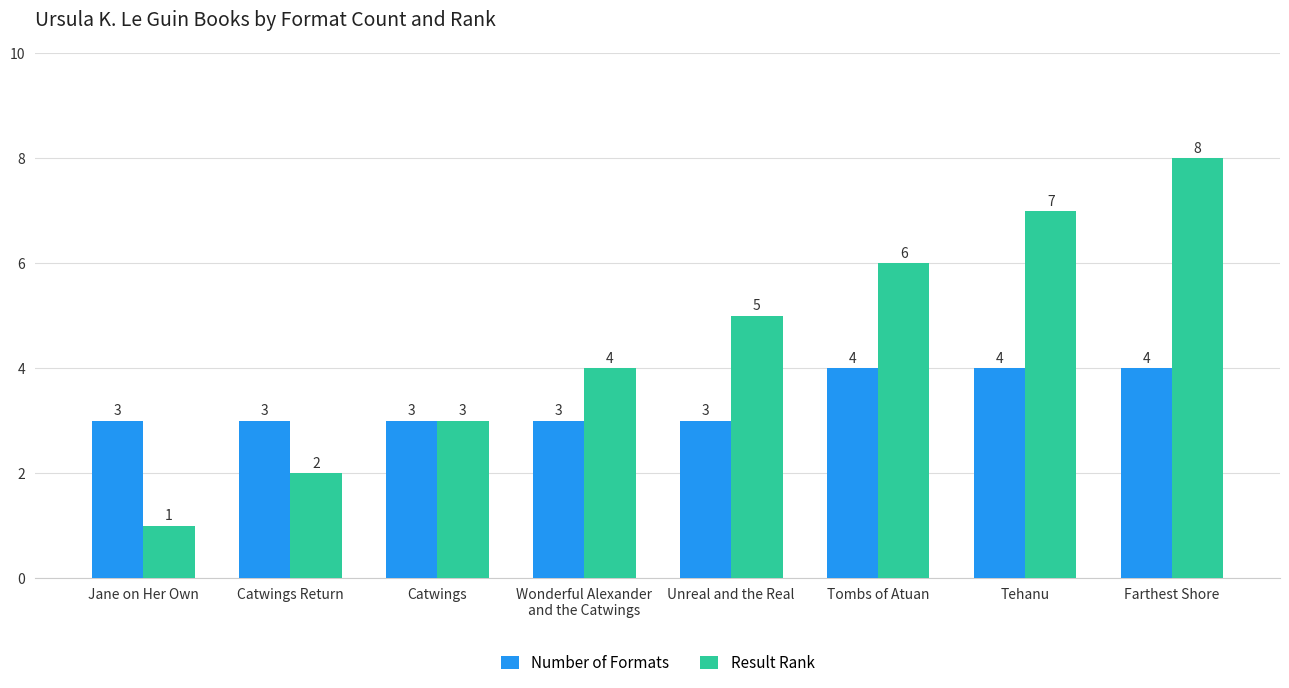

What is the total value across all series at Catwings Return?

5